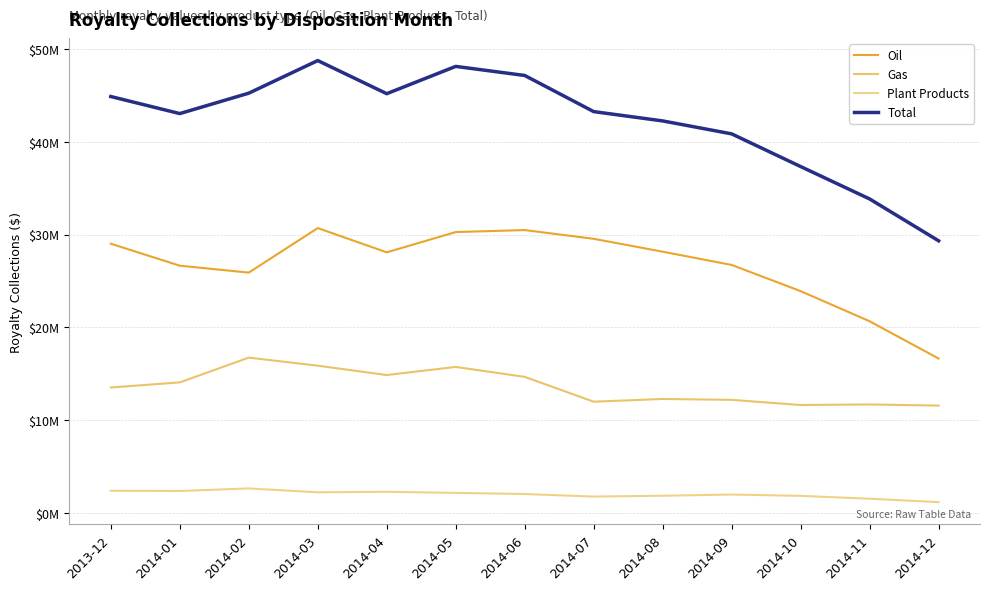

What are all the series names shown in the legend?

Oil, Gas, Plant Products, Total